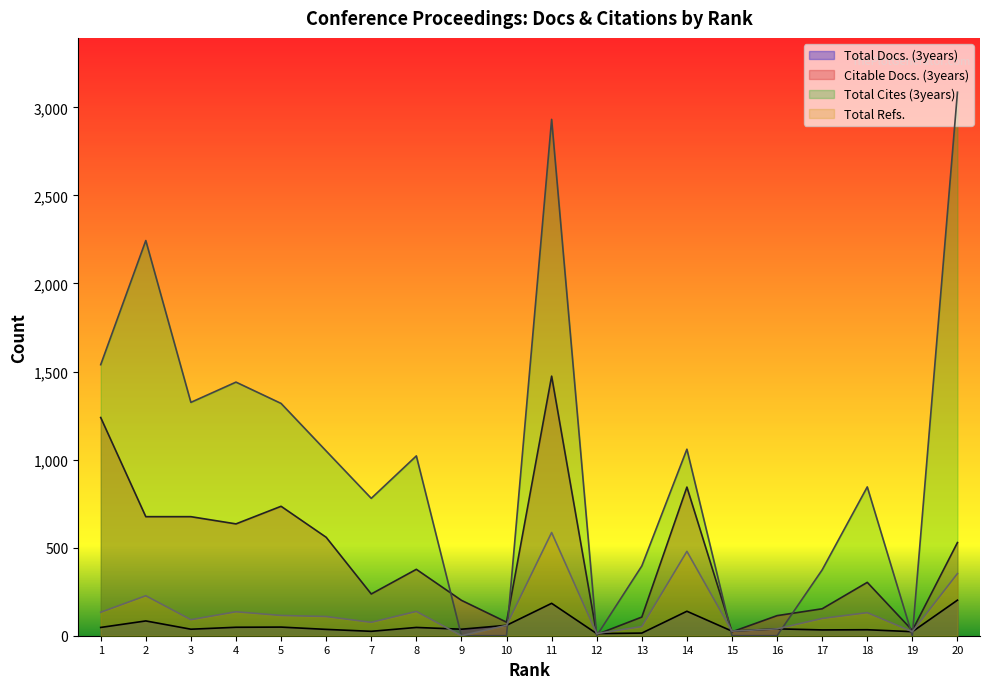

Is it true that Total Refs. equals 66 at 17?

False